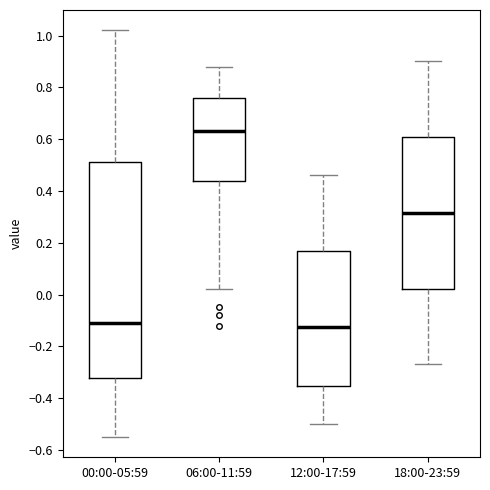

Where is the lower edge of the box for 00:00-05:59 on the y-axis? The values are not printed on the chart, so give them approximately, as read against the axis.

-0.32